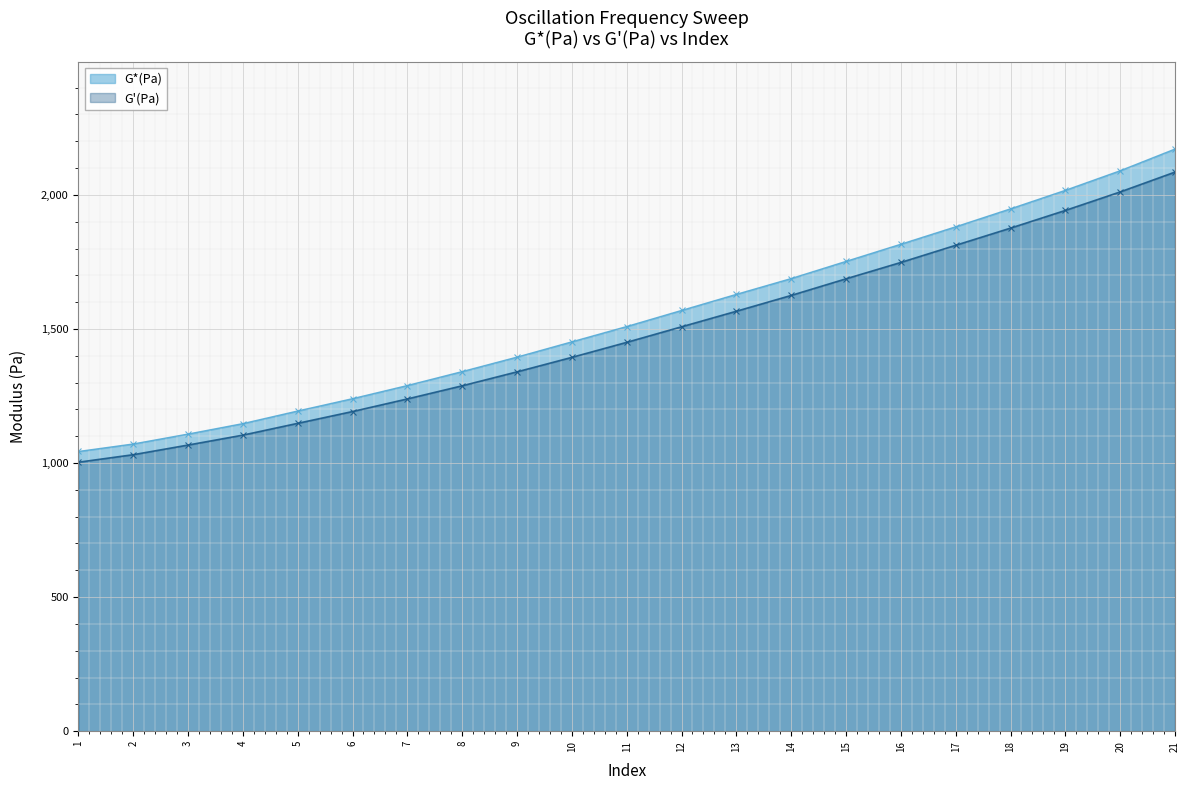

Which category has the highest value across all series?

21